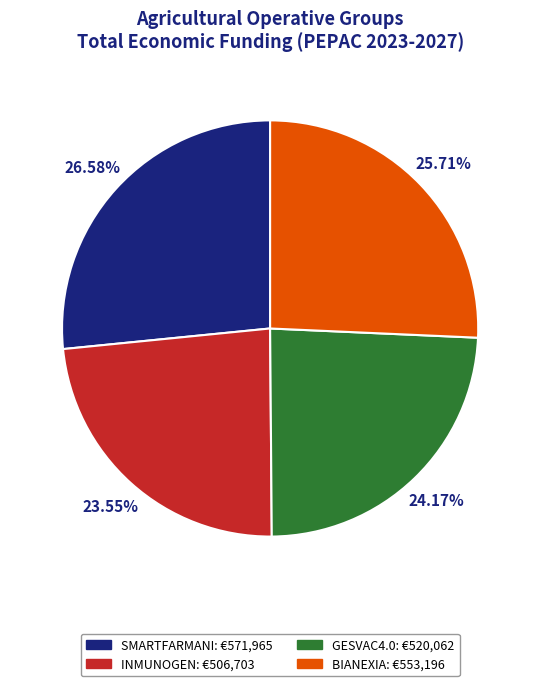

To the nearest percent, what is the average slice percentage?

25%